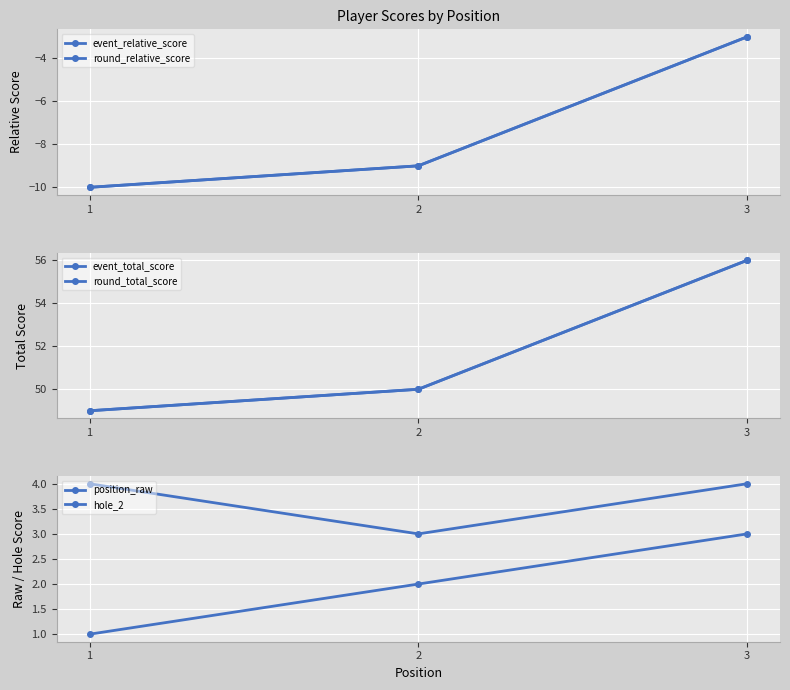

What is the sum of all hole_2 values?

11